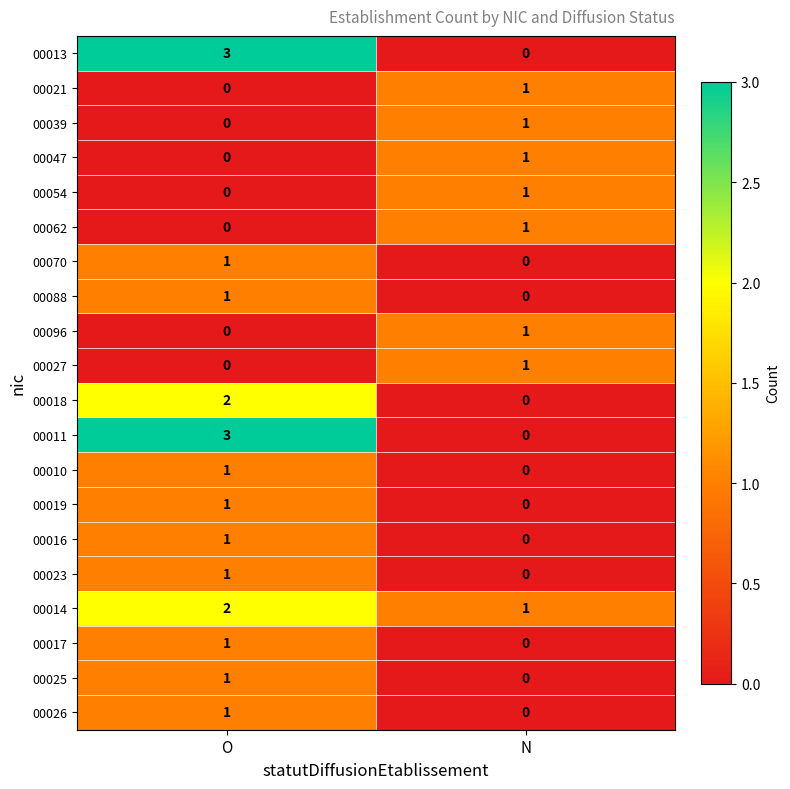

At which label is 00016 closest to 0?

N